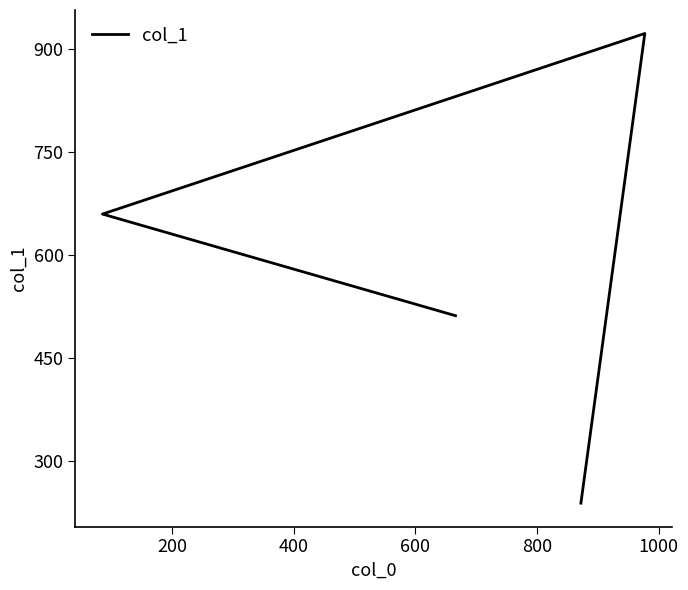

Approximately how many times larger is the value at 200 compared to 600?

1.8